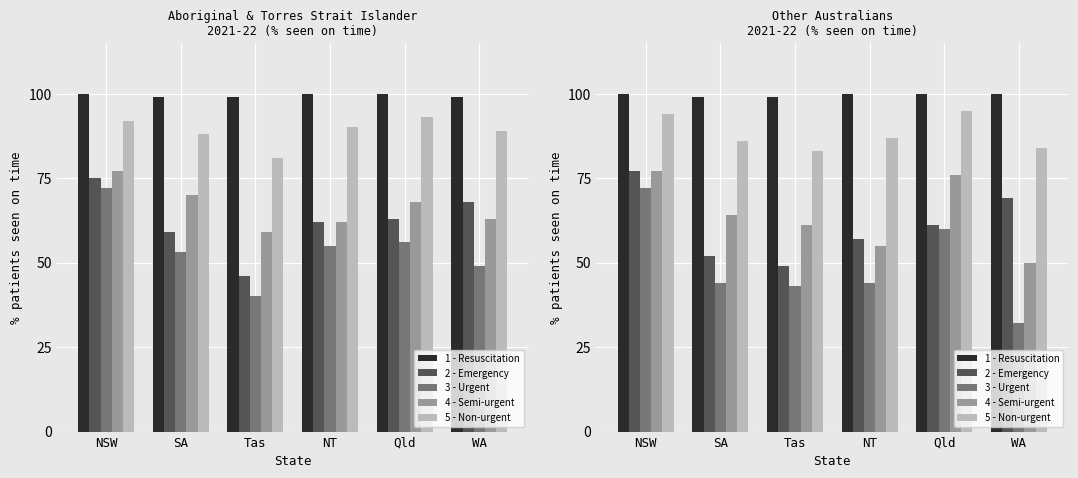

What is the sum of the 5 - Non-urgent values at Tas and SA?

169